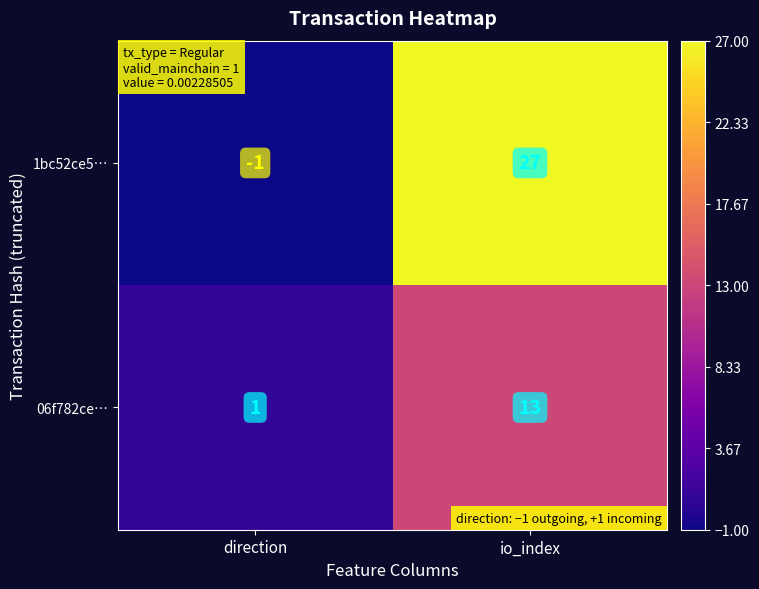

At which category is the sum across all series the highest?

io_index